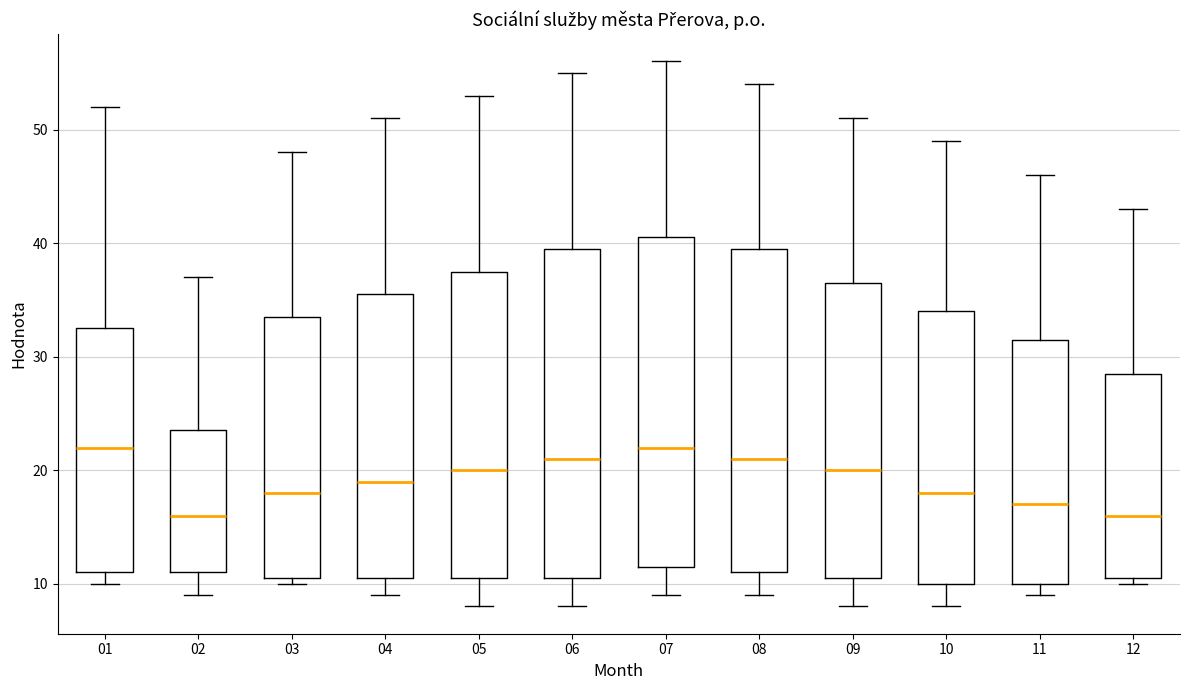

Reading left to right, read every box against the y-axis: the position of its median line, the range the box covers, and the ends of its whiskers. The values are not printed on the chart, so give them approximately, as read against the axis.

01: median 22, box 11 to 33, whiskers 10 to 52
02: median 16, box 11 to 24, whiskers 9 to 37
03: median 18, box 11 to 34, whiskers 10 to 48
04: median 19, box 11 to 36, whiskers 9 to 51
05: median 20, box 11 to 38, whiskers 8 to 53
06: median 21, box 11 to 40, whiskers 8 to 55
07: median 22, box 12 to 41, whiskers 9 to 56
08: median 21, box 11 to 40, whiskers 9 to 54
09: median 20, box 11 to 37, whiskers 8 to 51
10: median 18, box 10 to 34, whiskers 8 to 49
11: median 17, box 10 to 32, whiskers 9 to 46
12: median 16, box 11 to 29, whiskers 10 to 43